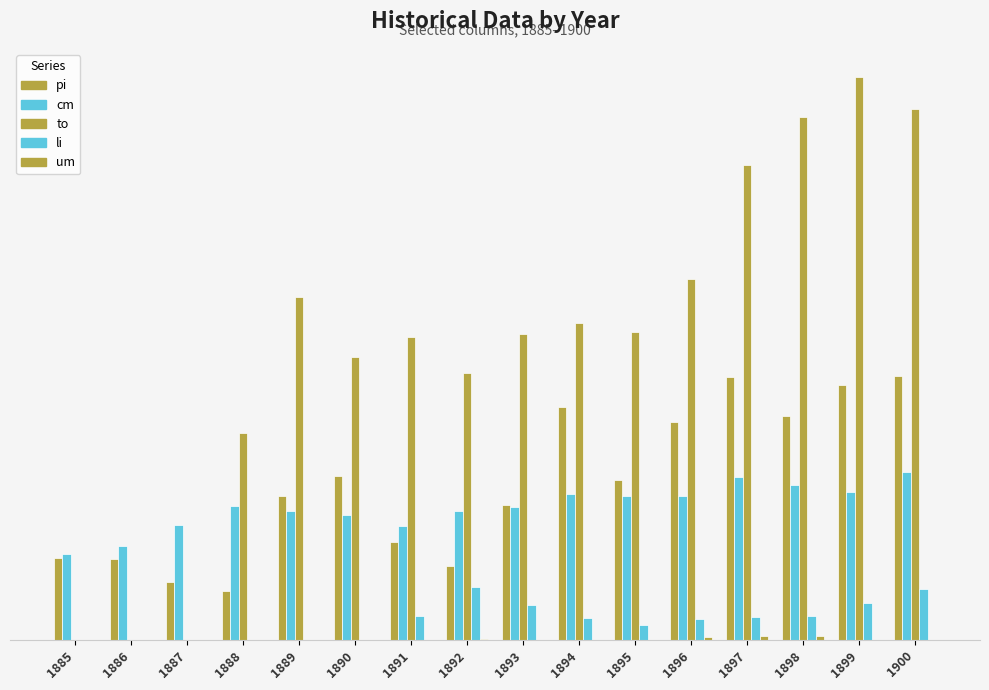

Does the chart contain stacked bars?

No